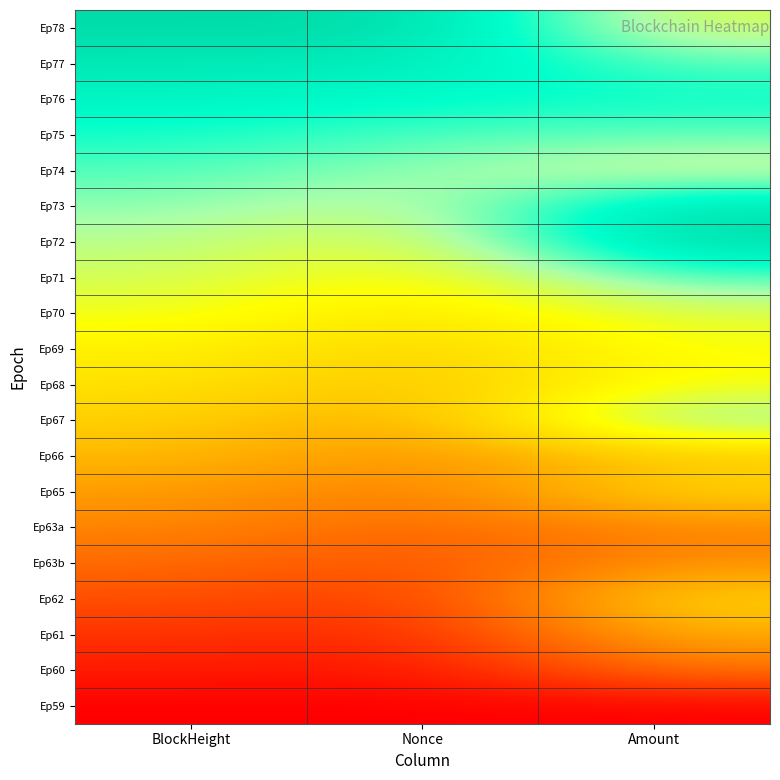

How many distinct data groups are displayed?

20